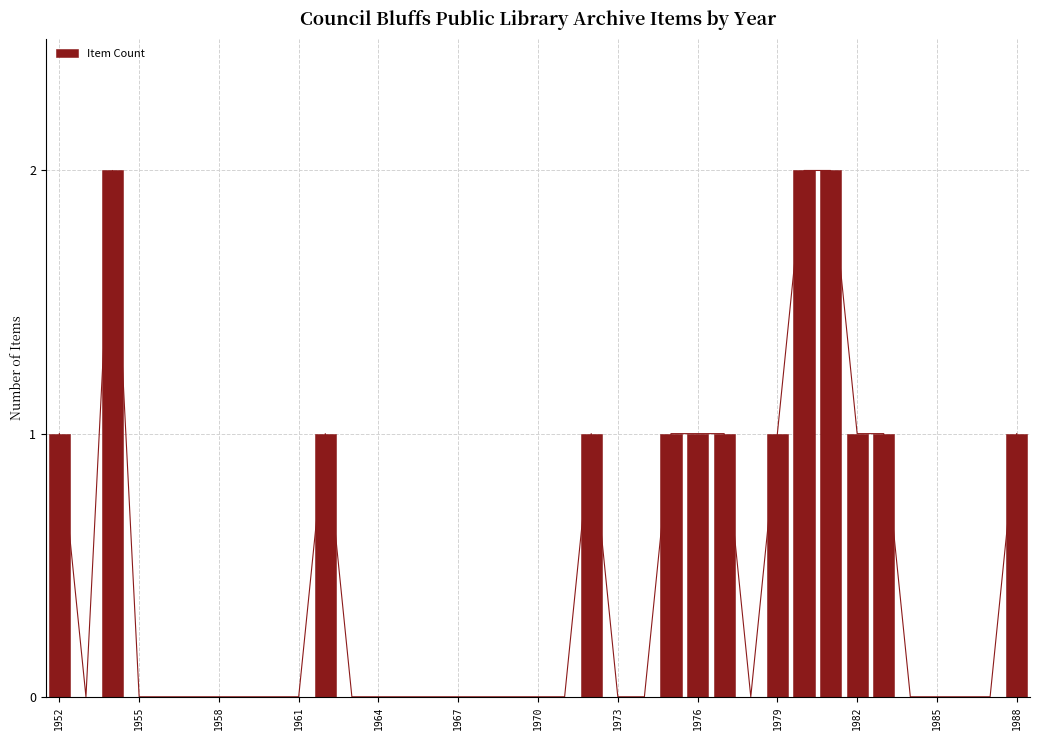

What is the difference between the values at 14 and 23?

1